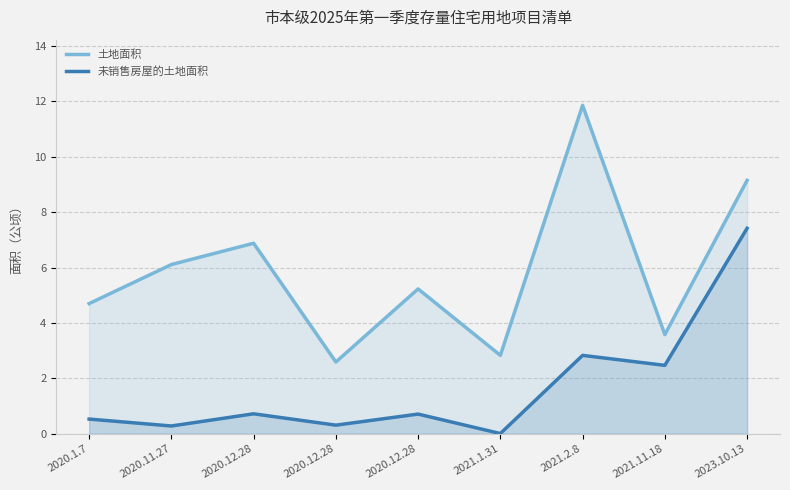

Which category has the highest value across all series?

2021.2.8